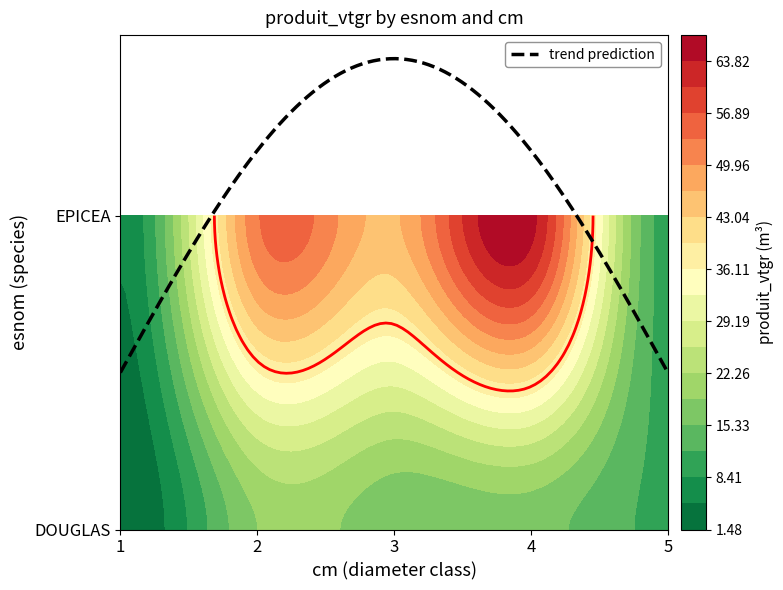

List the series in order of their overall mean, highest first.

EPICEA, DOUGLAS